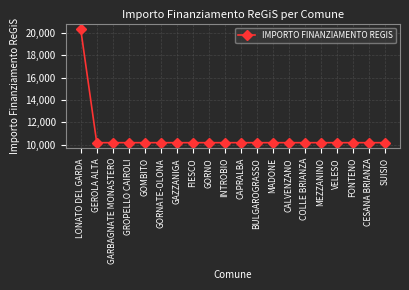

The value at COLLE BRIANZA is 10172. True or false?

True